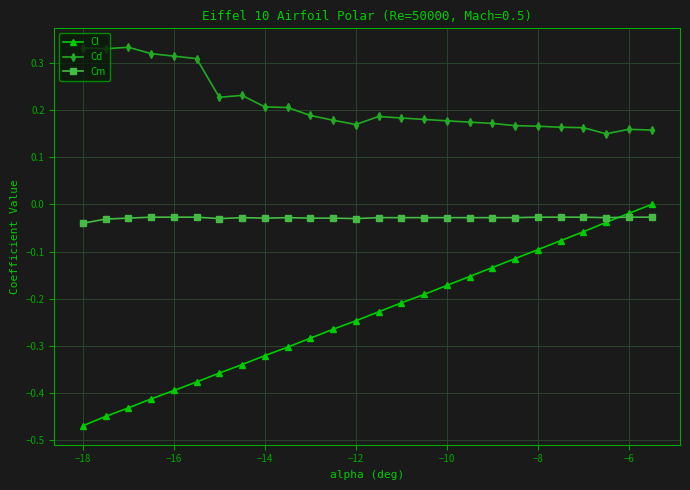

What are all the series names shown in the legend?

Cl, Cd, Cm